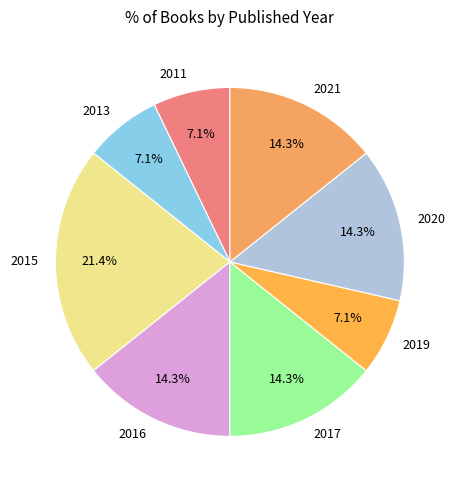

Count the number of slices in the pie.

8